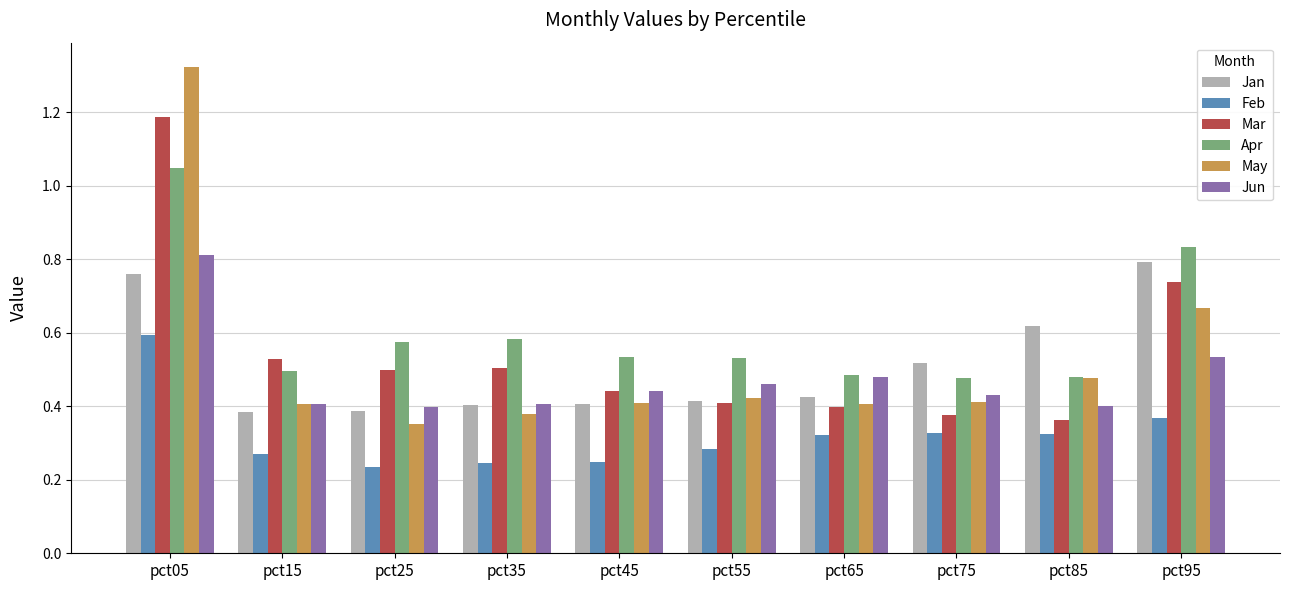

What is the sum of all May values?

5.3